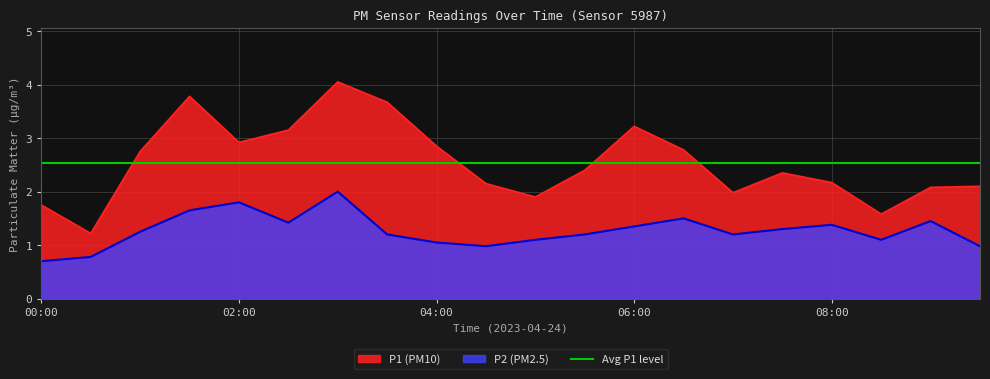

How many interior local valleys does the P1 series have?

5